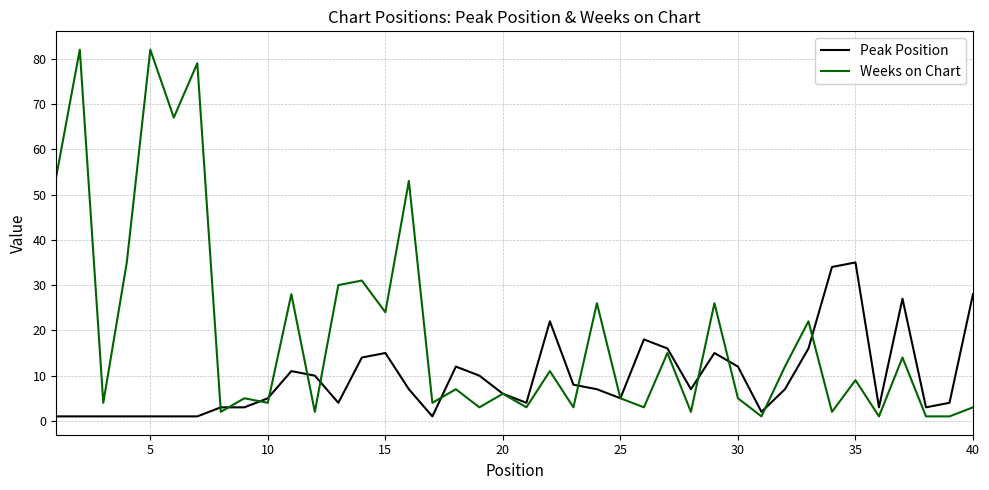

Which series has the largest total across all categories?

Weeks on Chart